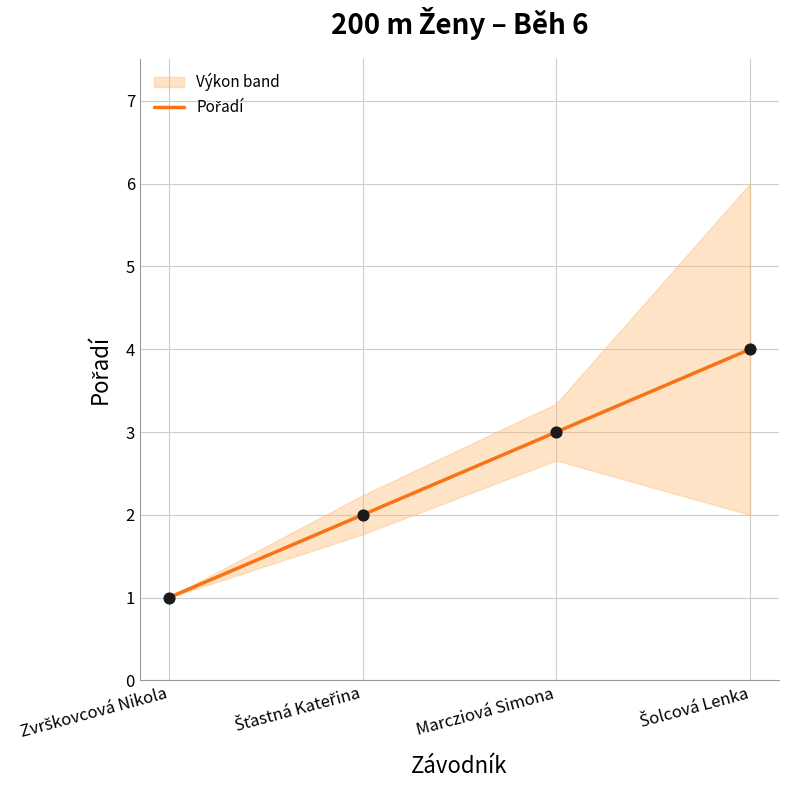

What is the change in value from Zvrškovcová Nikola to Šolcová Lenka?

+3